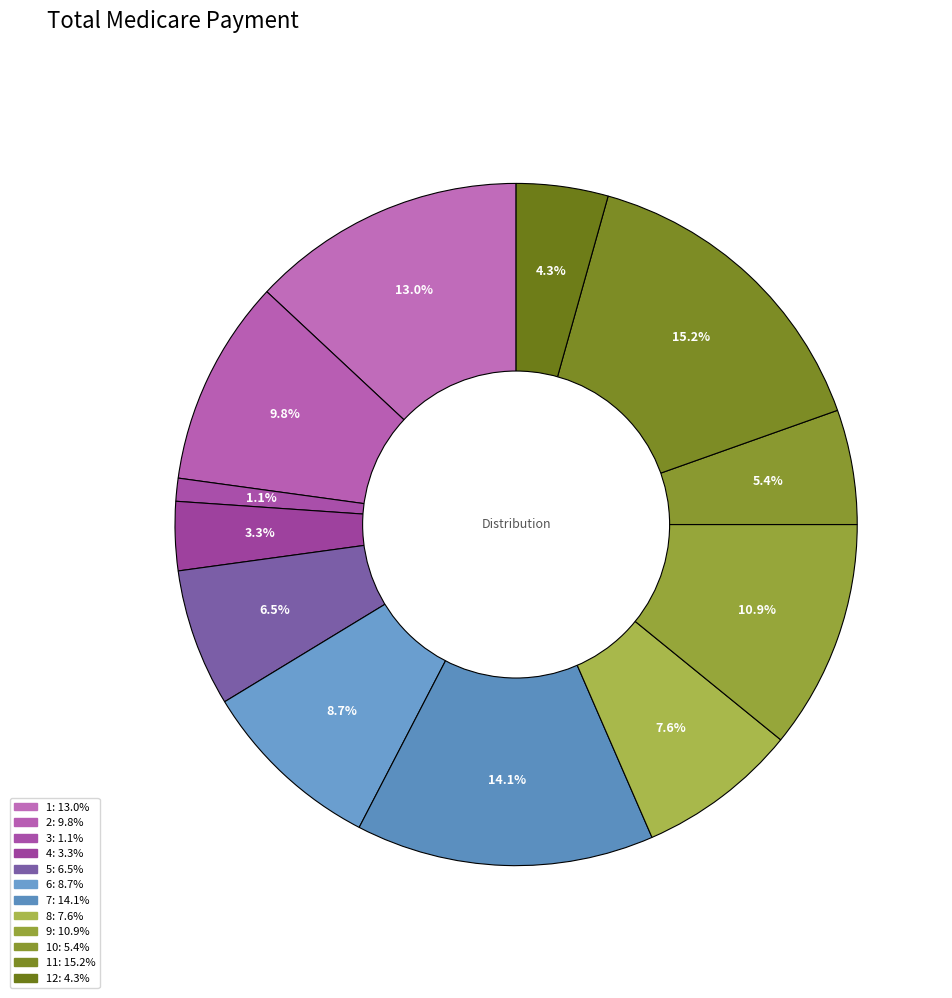

How many segments does this pie chart have?

12